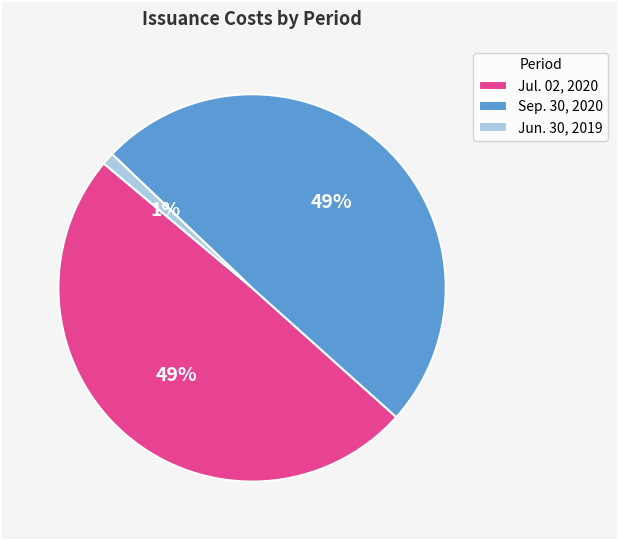

The Jun. 30, 2019 slice represents 11% of the pie. True or false?

False